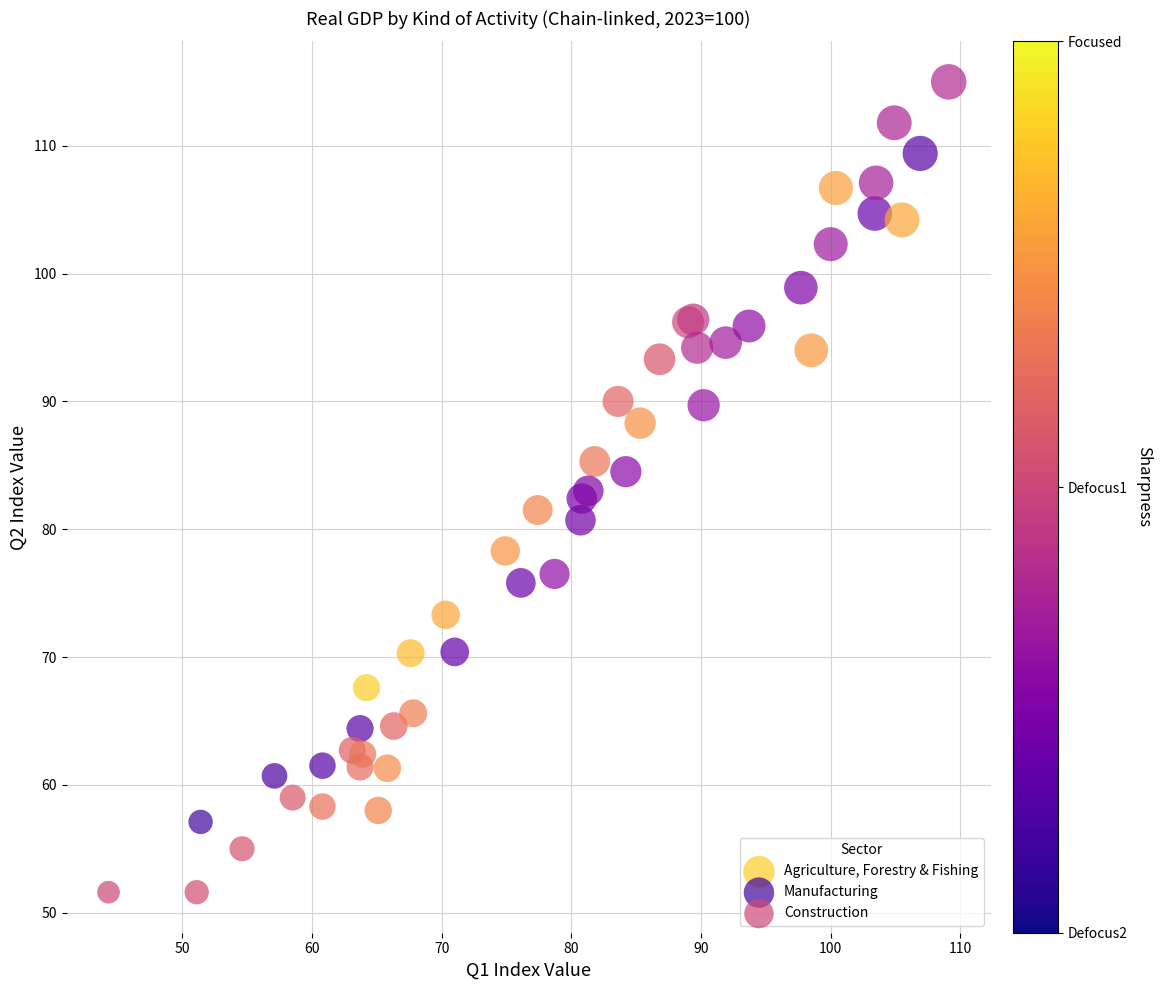

Which series reaches the minimum Y coordinate?

Construction